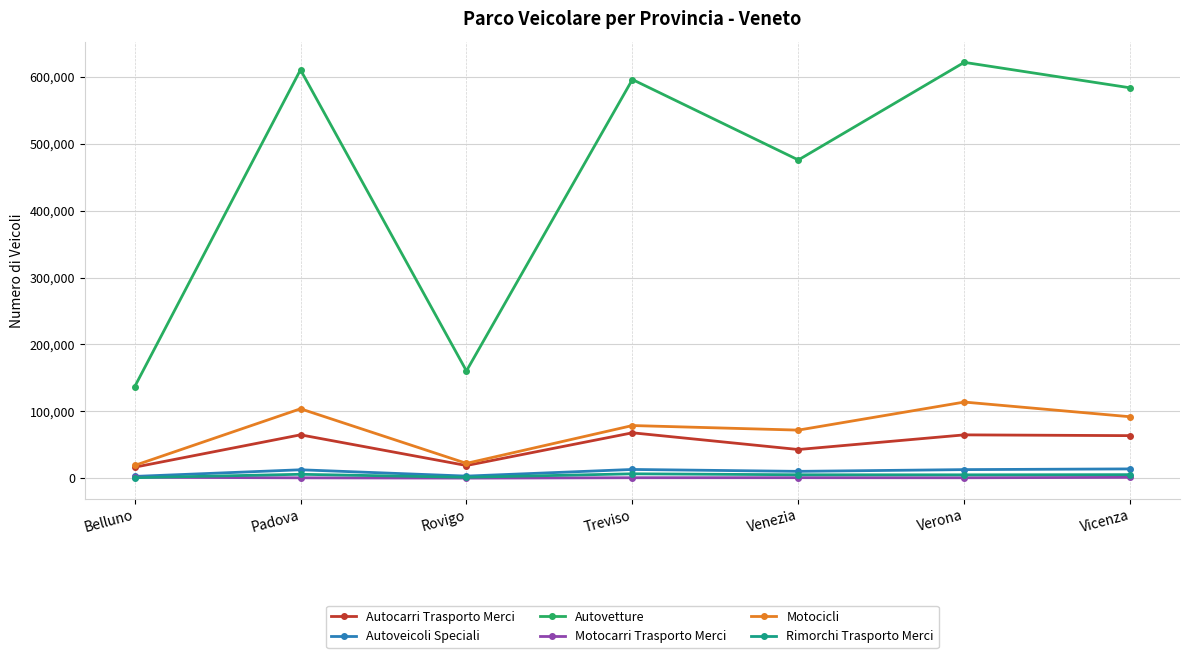

The value of Autovetture at Vicenza is 583711. True or false?

True